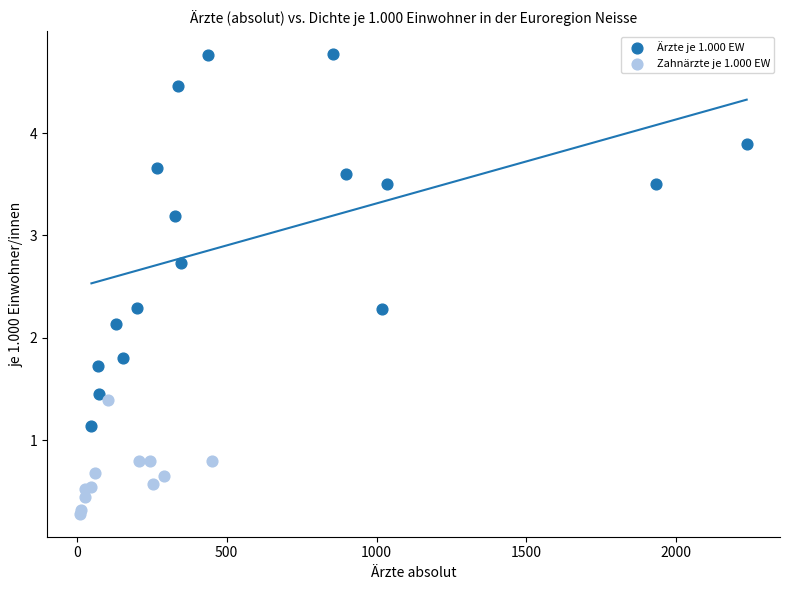

Which series has the largest Y range (max minus min)?

Ärzte je 1.000 EW